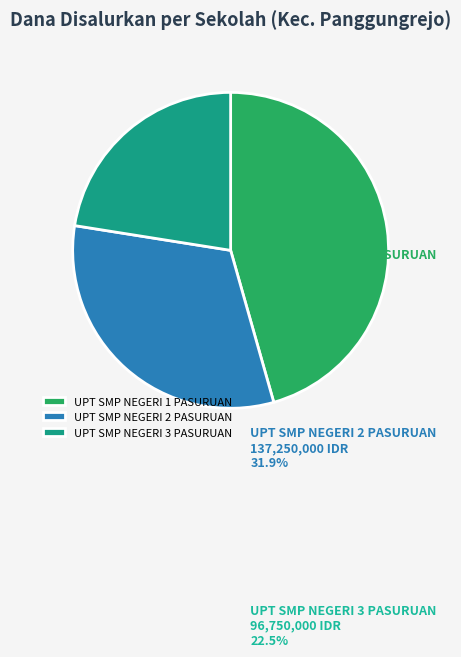

Do UPT SMP NEGERI 2 PASURUAN and UPT SMP NEGERI 1 PASURUAN together represent more than half of the pie?

Yes